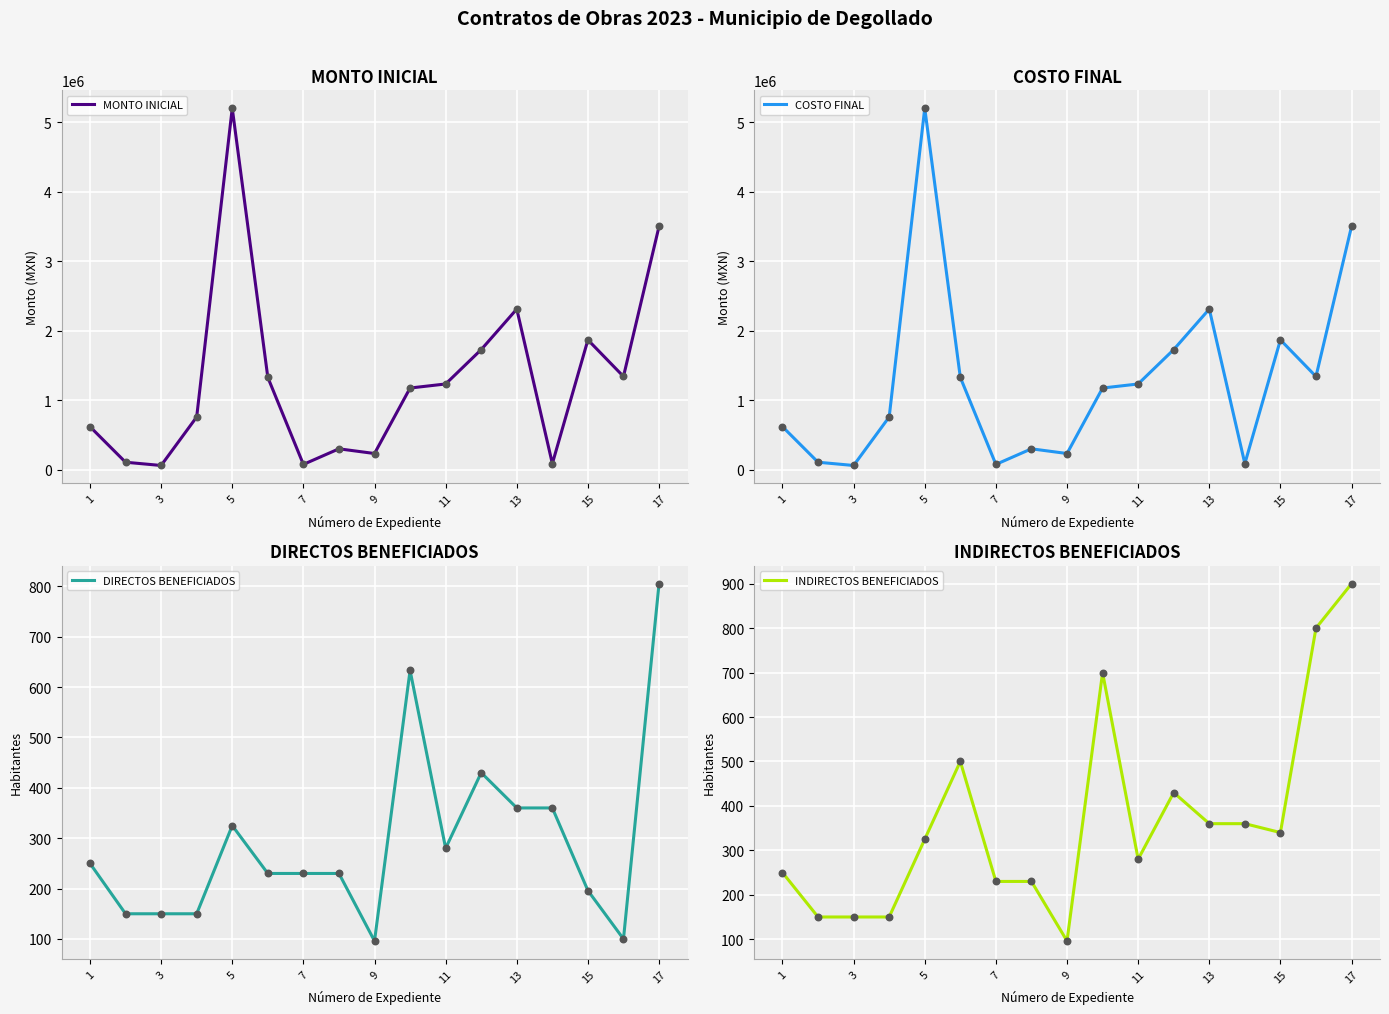

Which series has the widest spread of Y values?

MONTO INICIAL